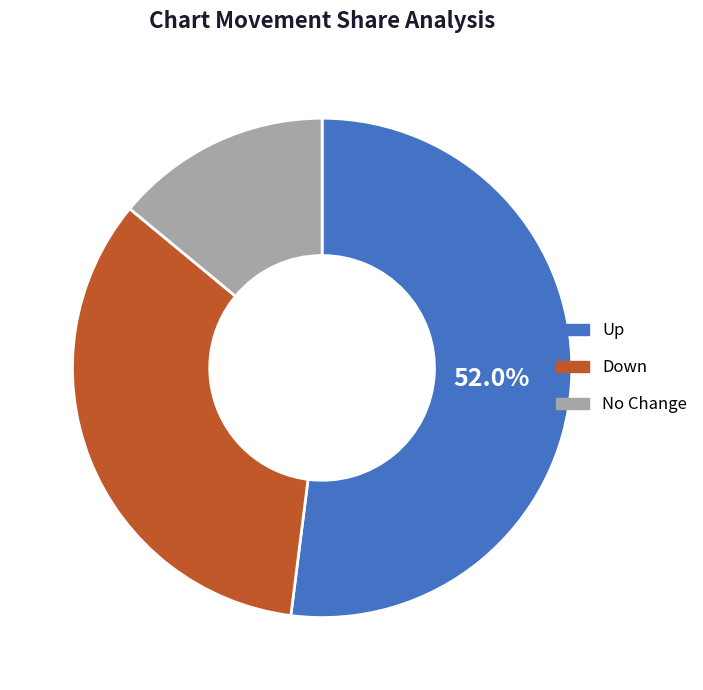

Does any single category account for the majority?

Yes